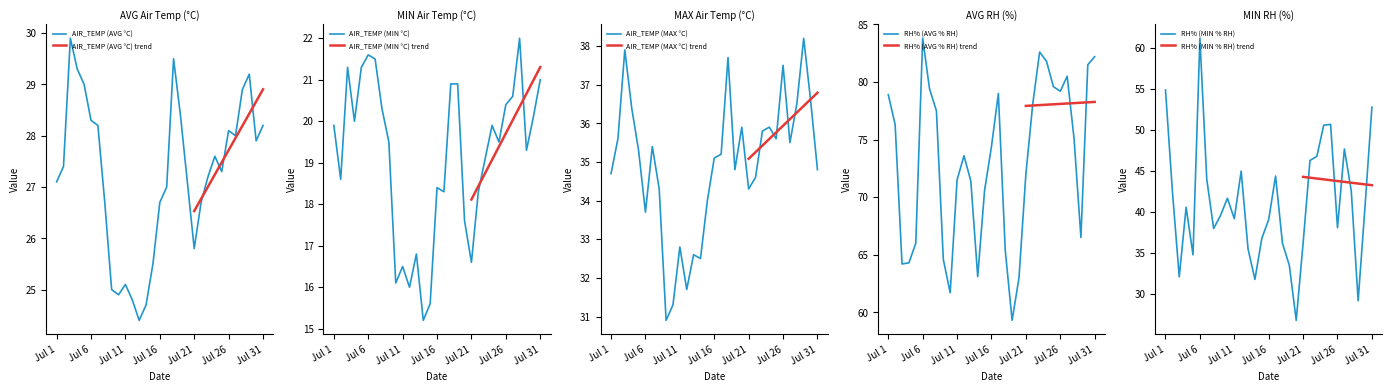

What are all the series names shown in the legend?

AIR_TEMP (AVG °C), AIR_TEMP (MIN °C), AIR_TEMP (MAX °C), RH% (AVG % RH), RH% (MIN % RH)